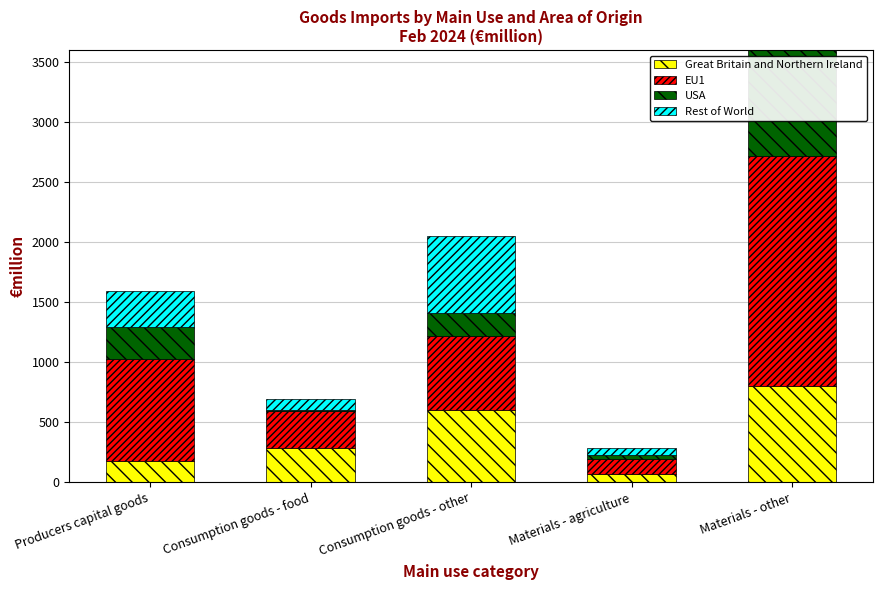

What value does the USA series have at Materials - agriculture?

39.9